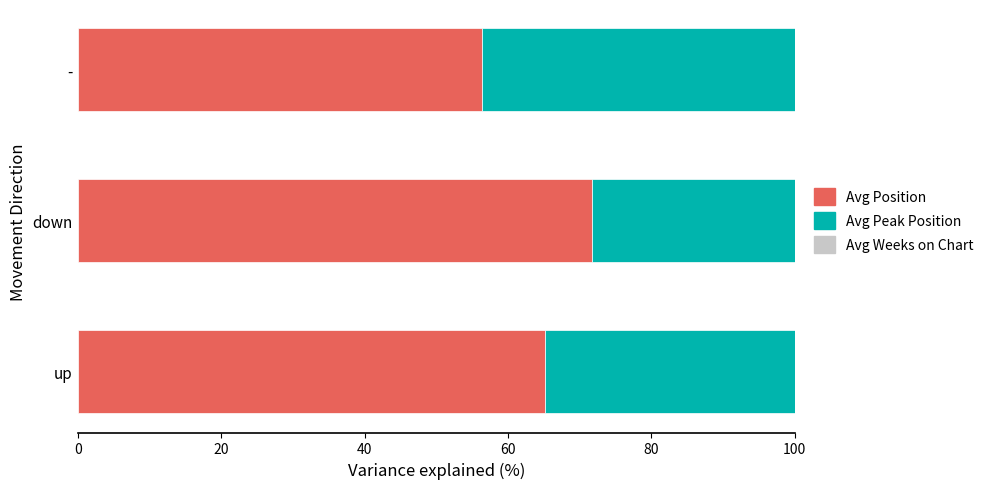

How many distinct data groups are displayed?

2